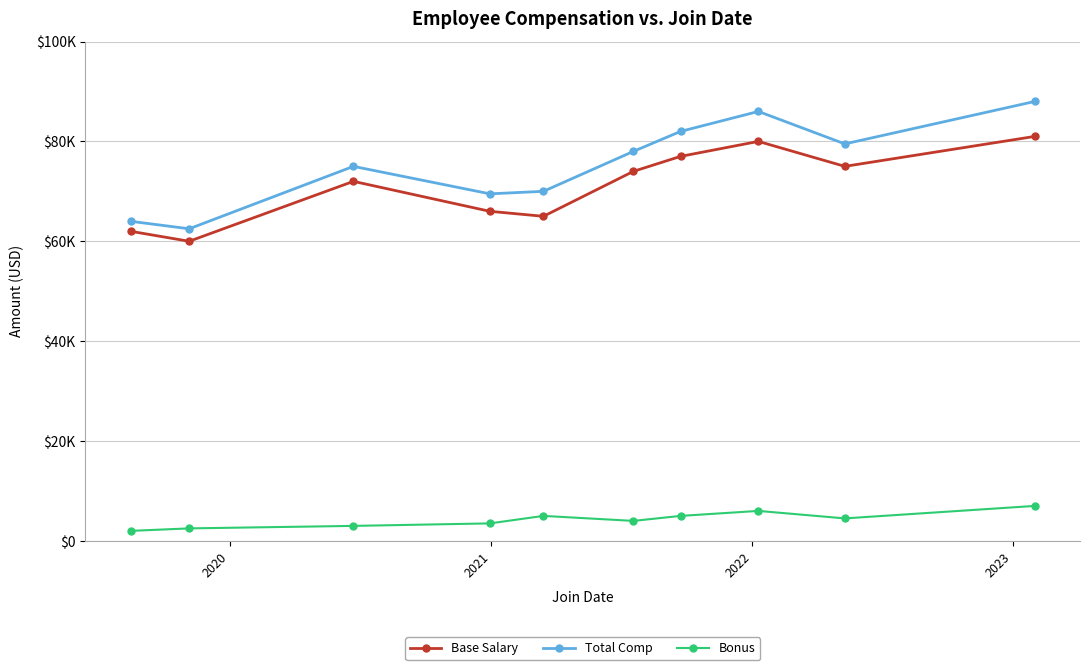

Does the chart have visible grid lines?

Yes